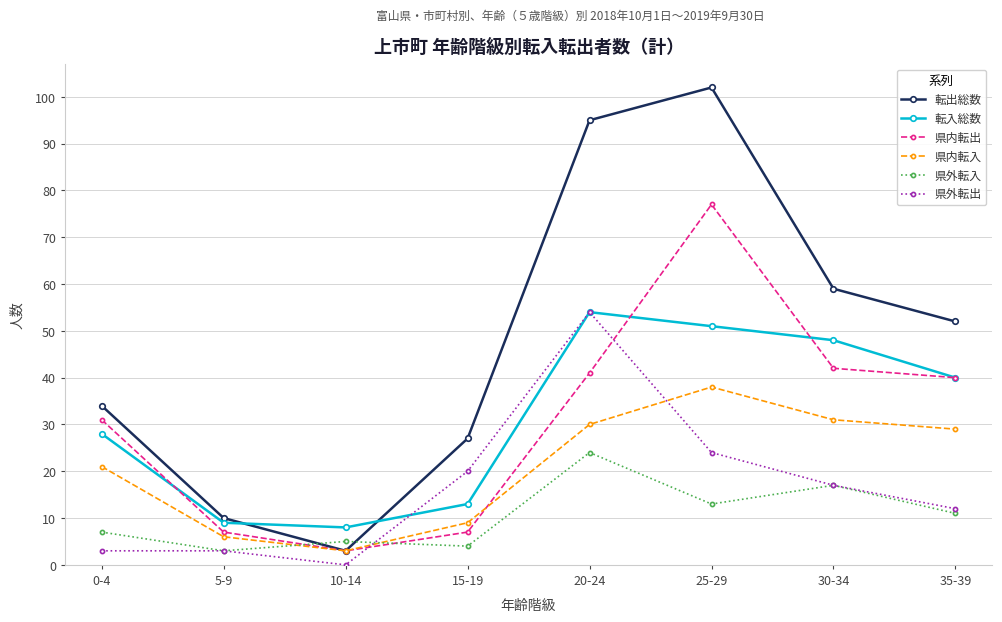

Where is the first local maximum for 県外転入?

10-14